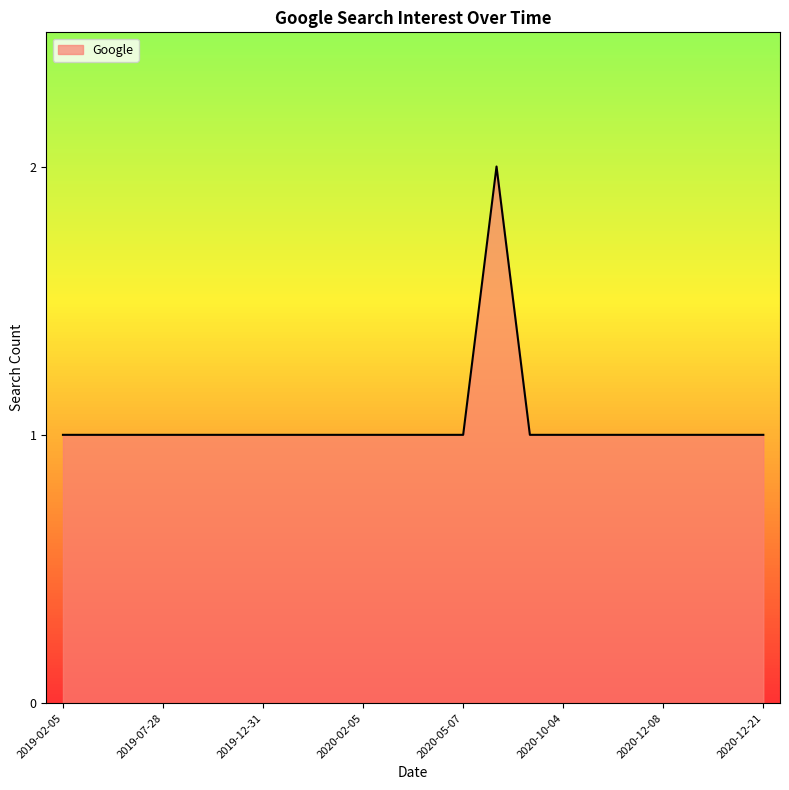

Reading left to right, what are all the values shown in this chart?

1	1	1	1	1	1	1	1	1	1	1	1	1	2	1	1	1	1	1	1	1	1